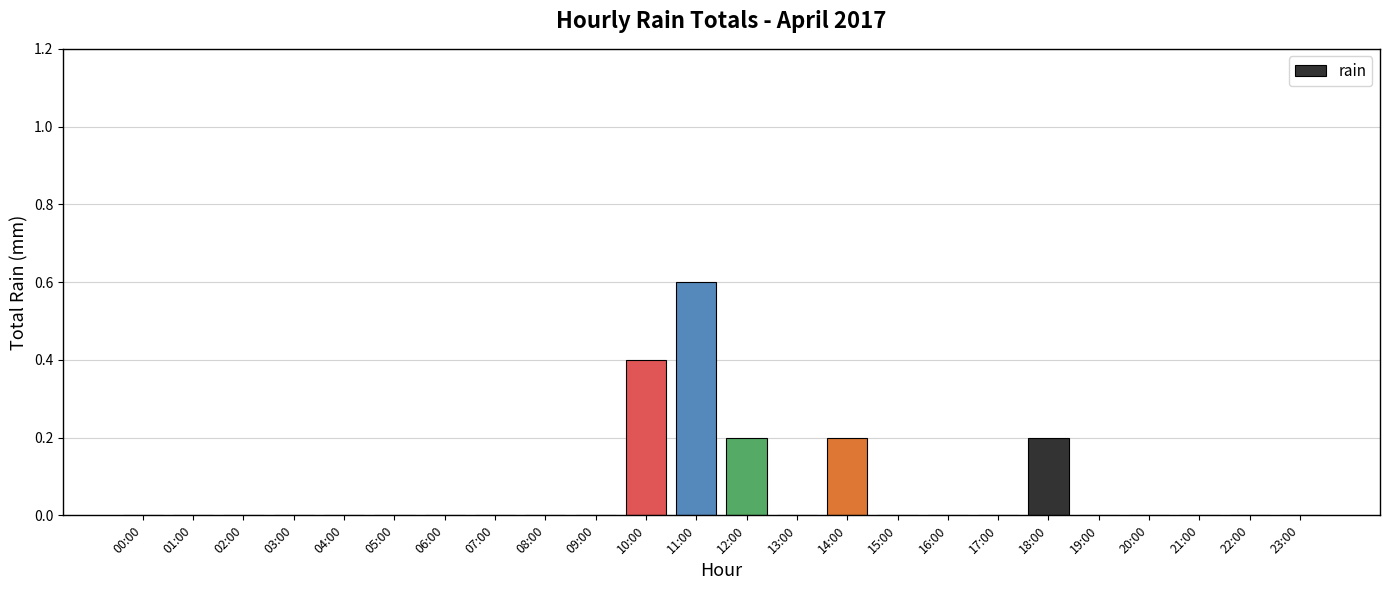

At which category does the chart reach its peak across all series?

11:00